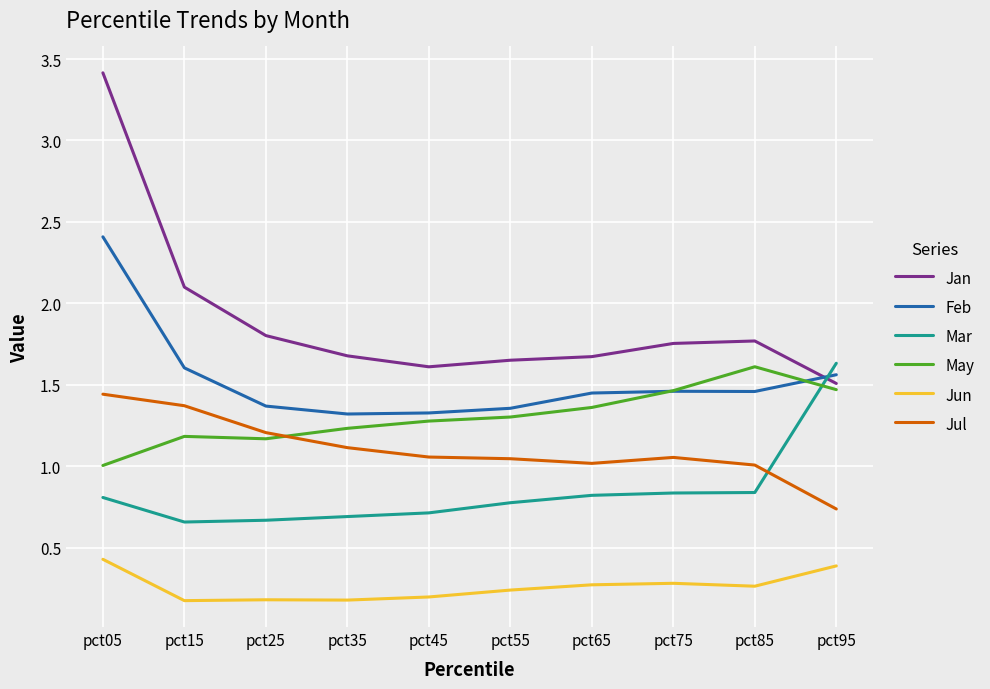

The value of Jan at pct55 is 1.7. True or false?

True